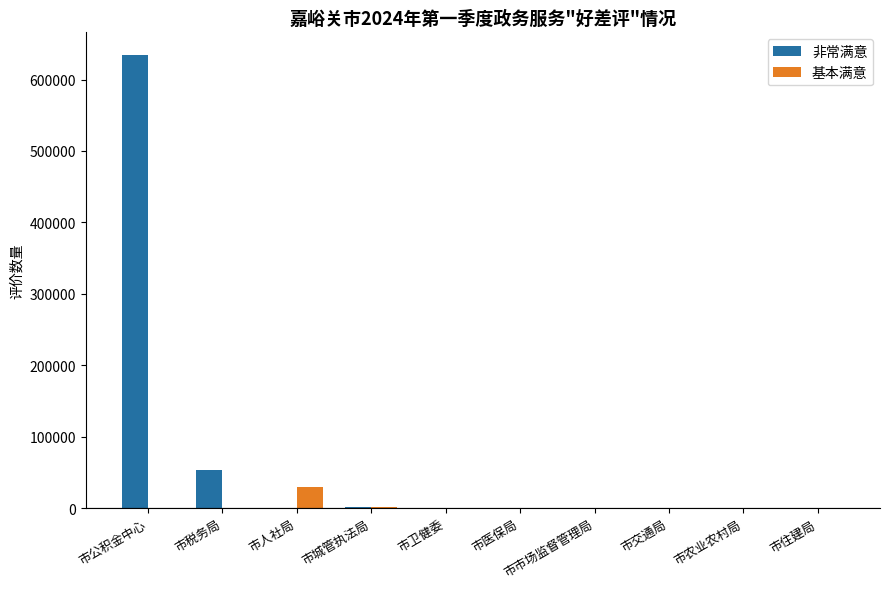

What is the highest value of the 非常满意 series?

634338